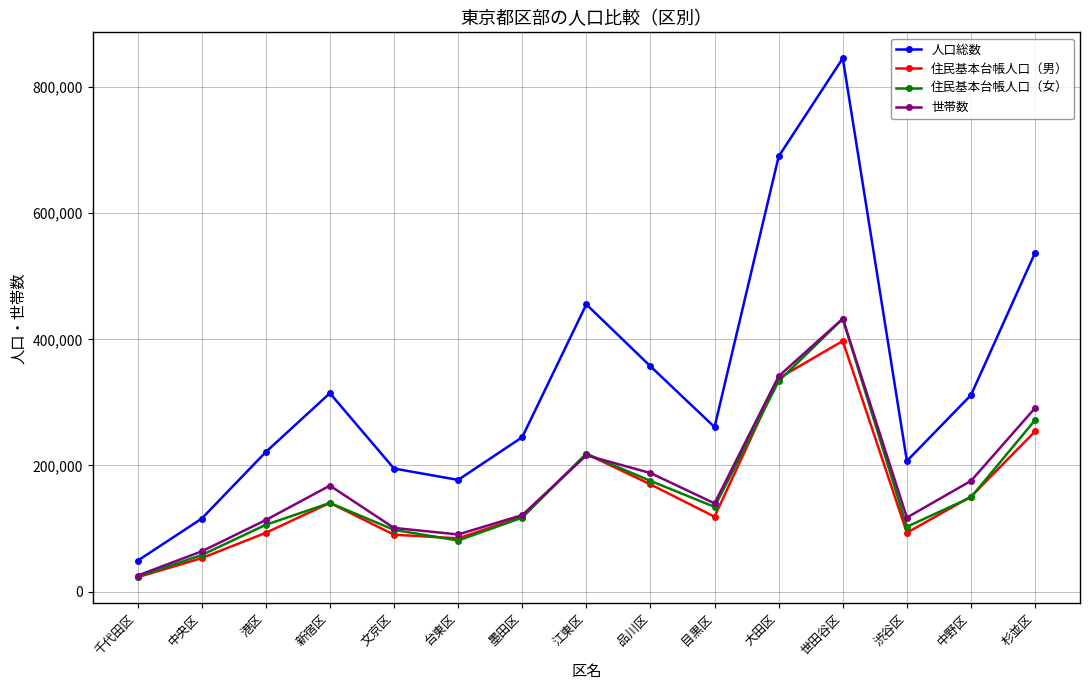

What is the label of the 14th point from the right?

中央区